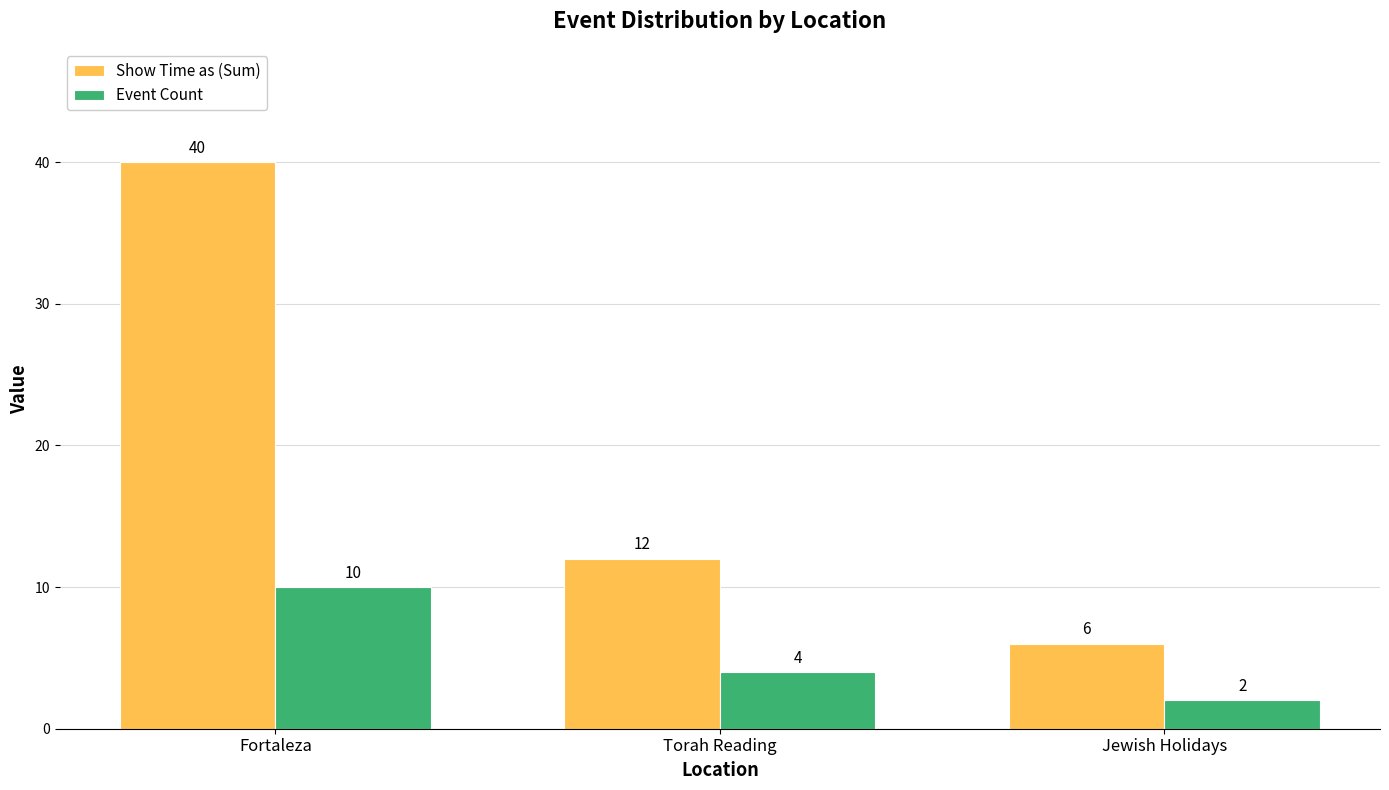

Between Fortaleza and Jewish Holidays, which series saw the biggest shift?

Show Time as (Sum)